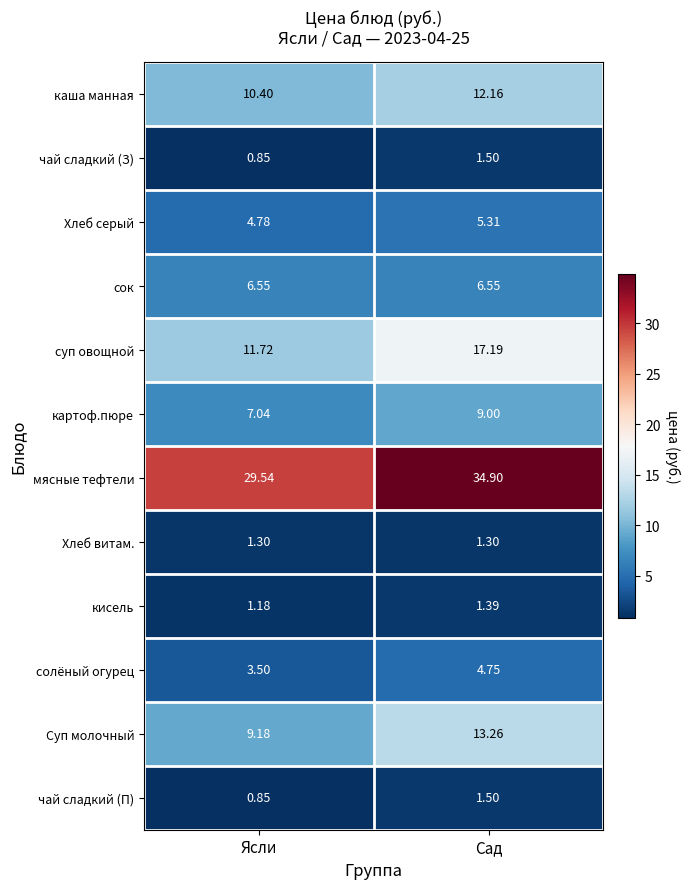

Is the value of Суп молочный at Ясли greater than the value of солёный огурец at Сад?

Yes